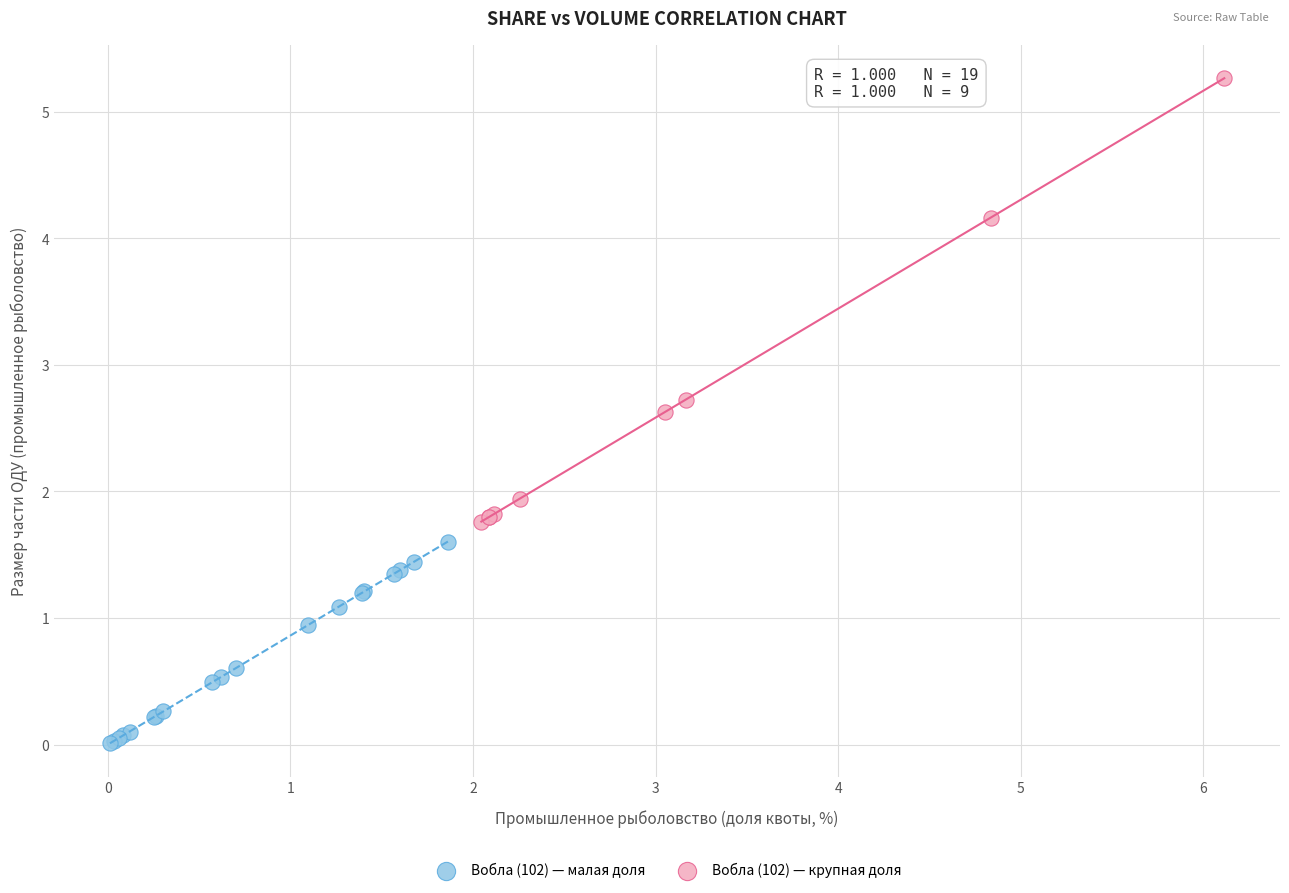

Which series reaches the minimum Y coordinate?

Вобла (102) — малая доля